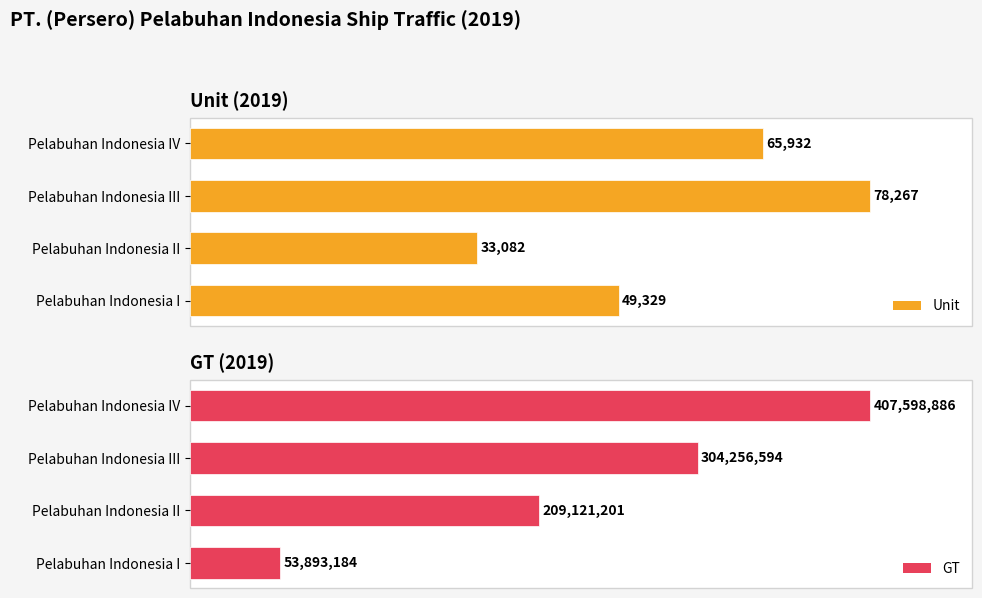

What are all the series names shown in the legend?

Unit, GT